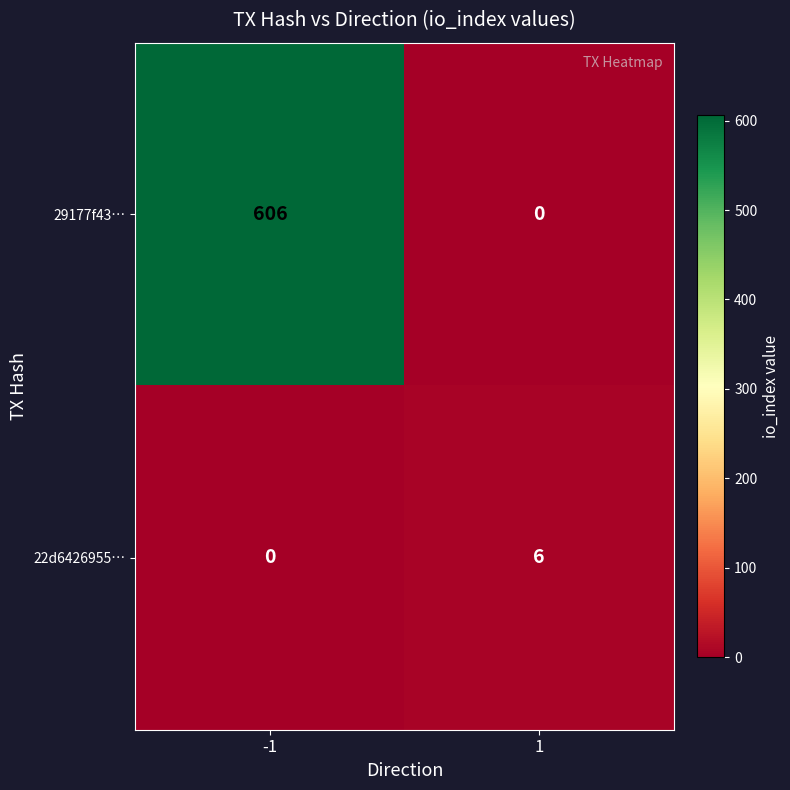

At -1, list the series in order from largest to smallest.

29177f43…, 22d6426955…